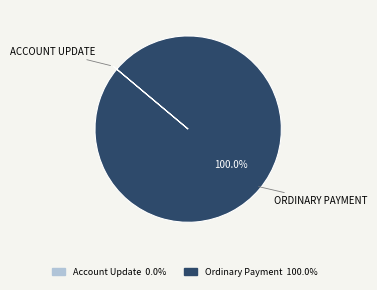

Is there a majority slice in this chart?

Yes